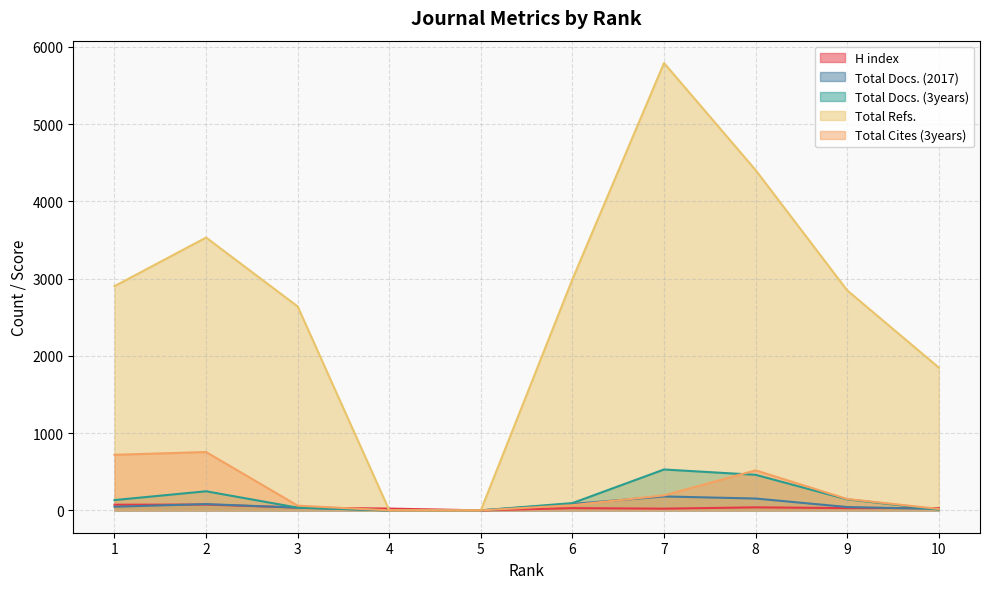

Between 5 and 3, which is larger?

3